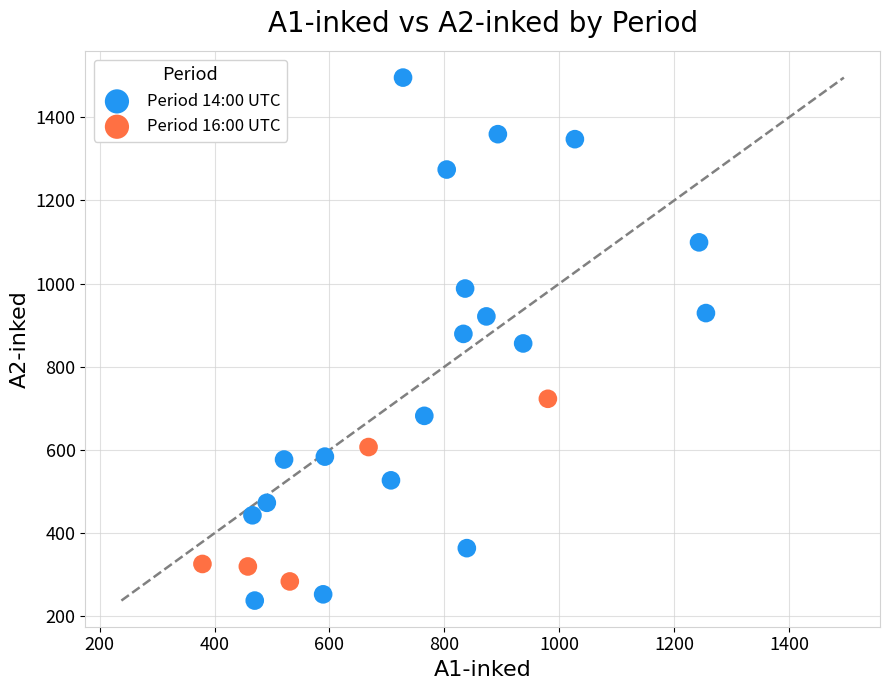

Which series has the largest Y range (max minus min)?

Period 14:00 UTC